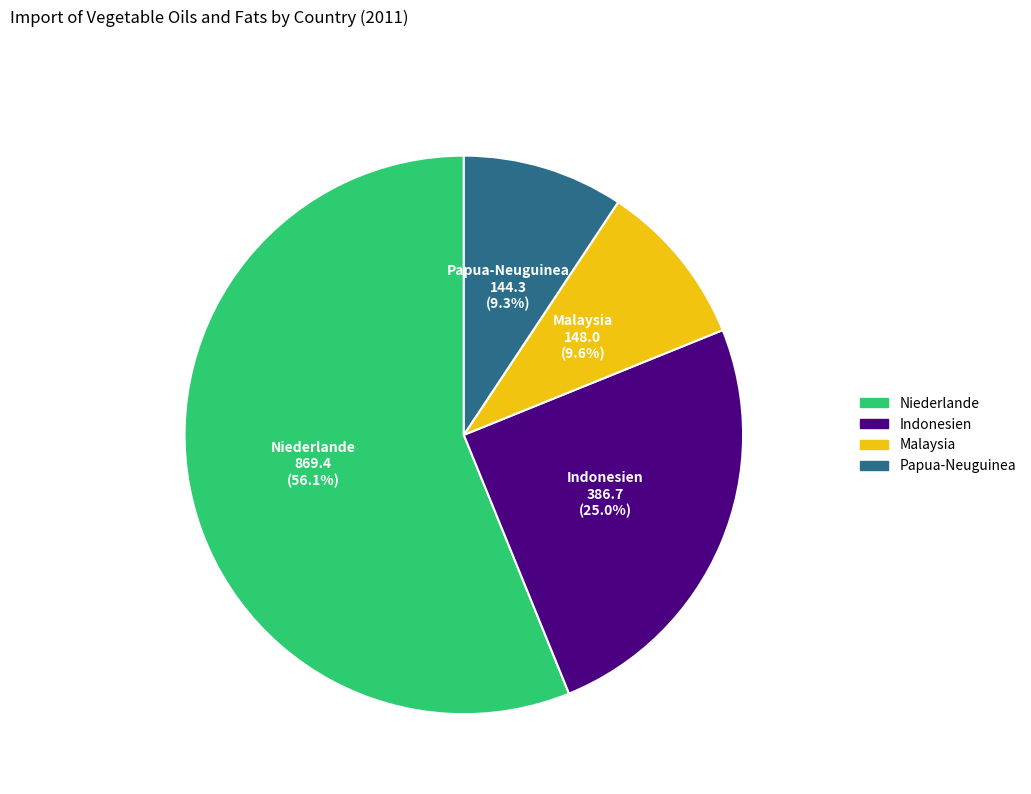

Is there a majority slice in this chart?

Yes